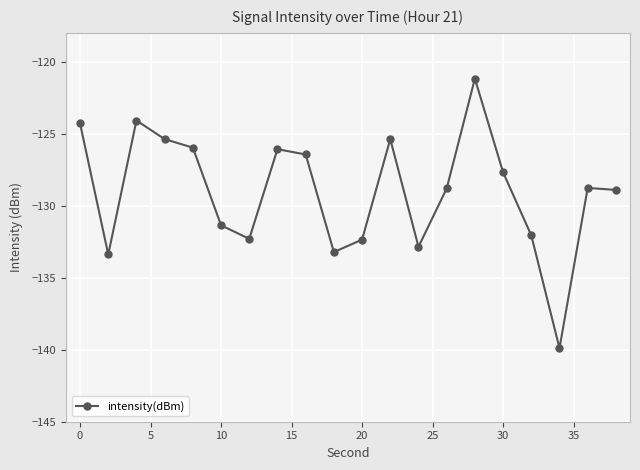

What is the value of the 5th point from the left?

-126.0